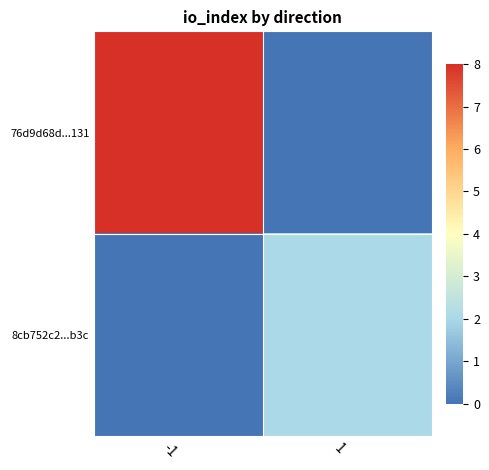

Which category has the lowest value across all series?

1